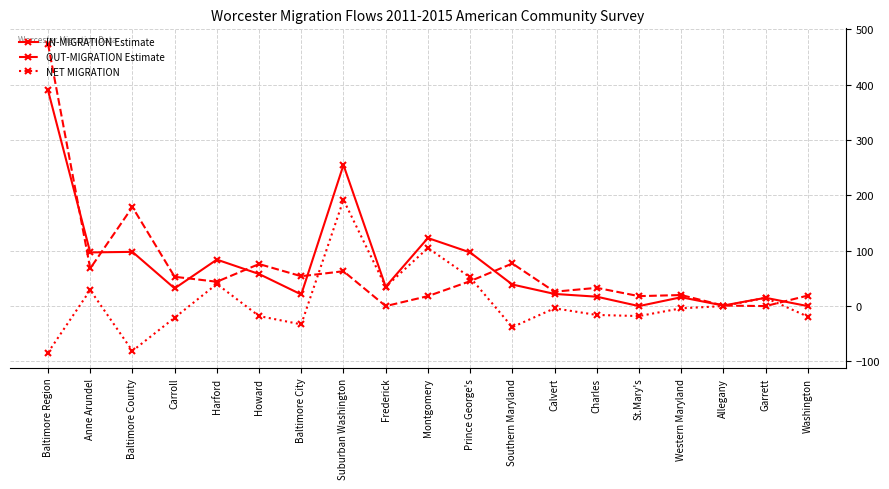

What is the label of the 8th point from the right?

Southern Maryland